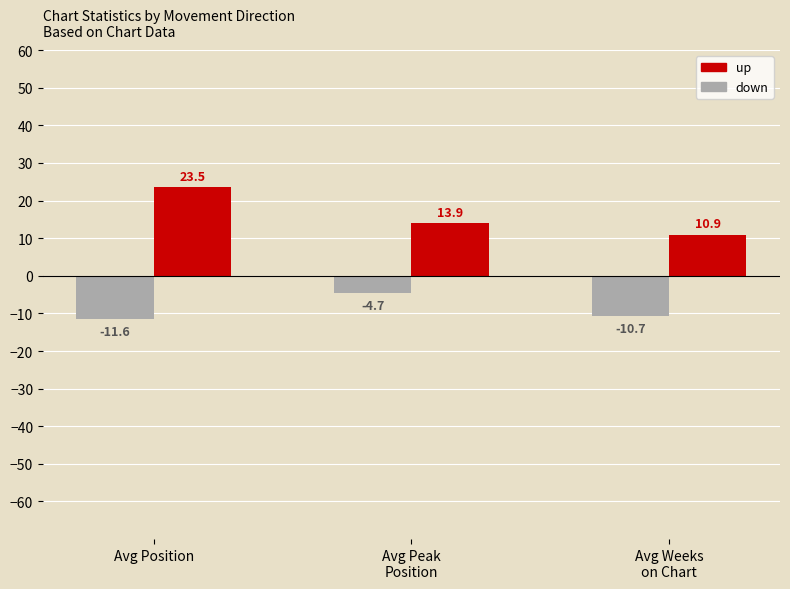

What is the sum of all up values?

48.3